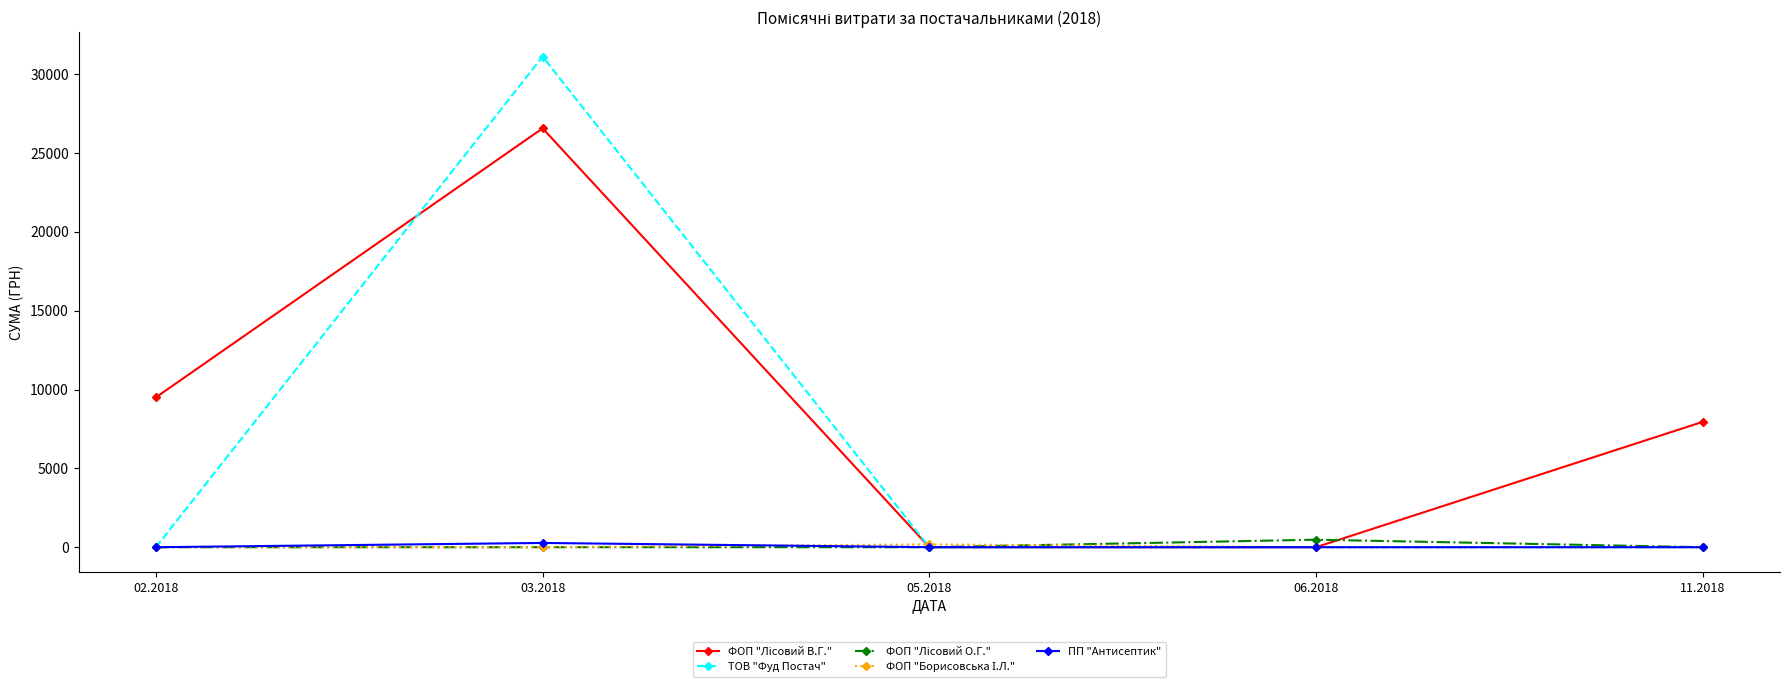

What is the greatest value displayed?

31120.9